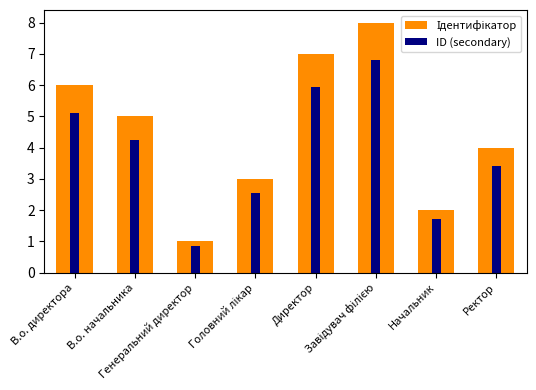

At which label does ID (secondary) reach its peak?

Завідувач філією